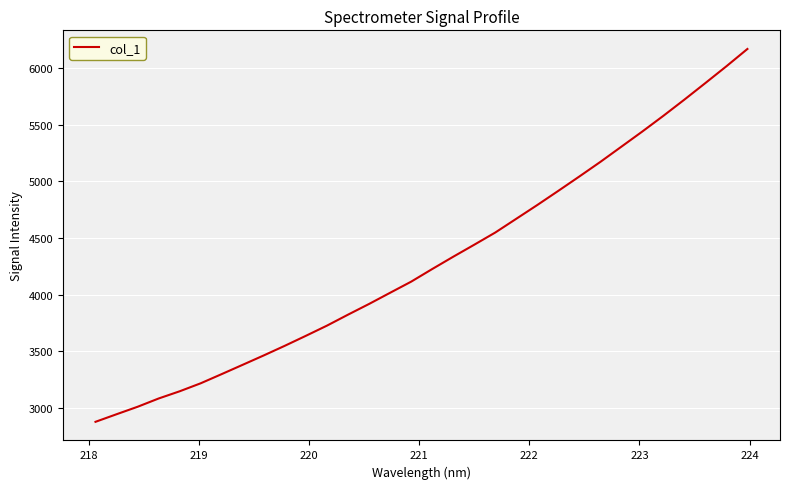

What is the sum of all values?

137460.7